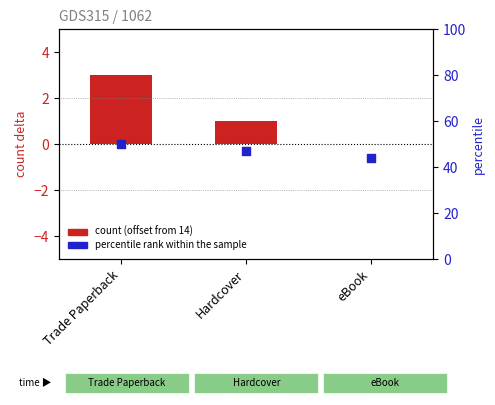

What are all the series names shown in the legend?

count (offset), percentile rank within the sample